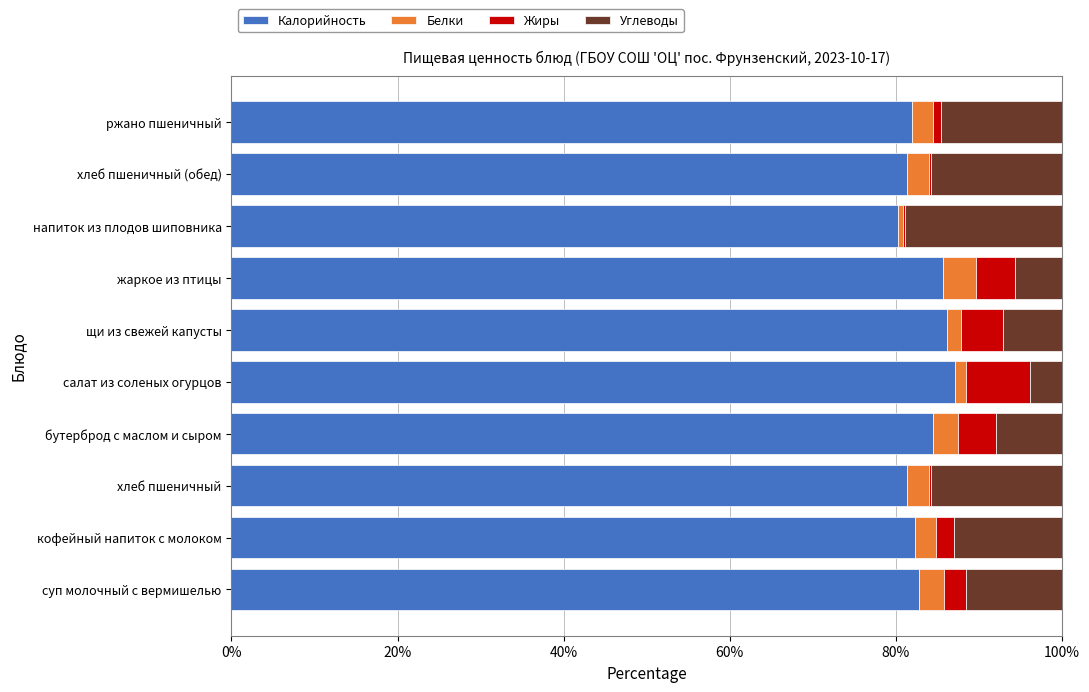

True or false: Калорийность has a value of 118.6 at хлеб пшеничный (обед).

False